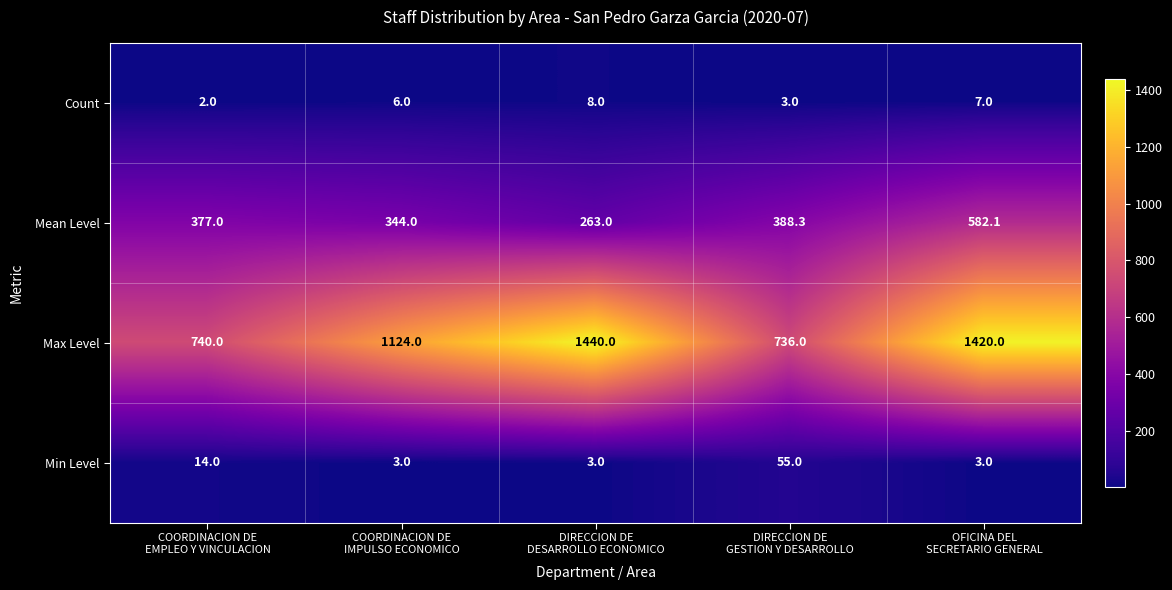

At which category is the sum across all series the highest?

OFICINA DEL
SECRETARIO GENERAL